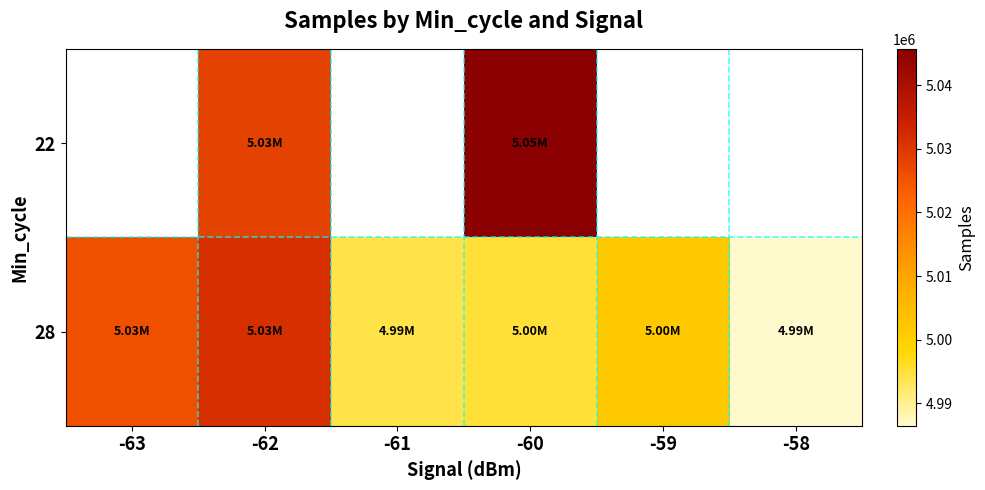

What is the highest value of the 28 series?

5031285.8